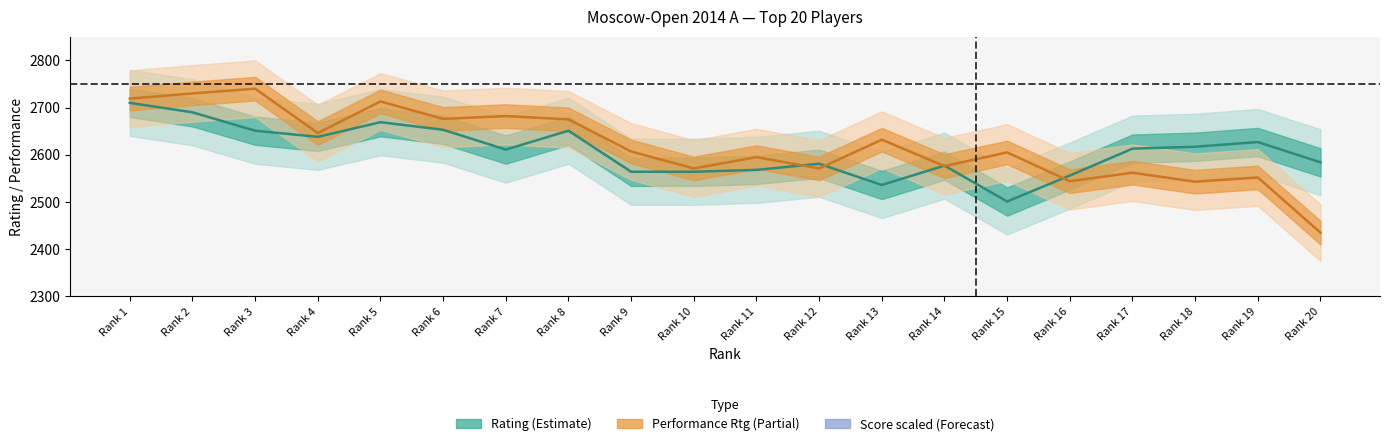

Reading left to right, transcribe all the data shown in this chart.

Rating: 2710	2690	2651	2638	2669	2653	2611	2651	2564	2564	2568	2581	2536	2577	2501	2556	2613	2617	2627	2584
Score: 4760	4760	4760	4760	4570	4570	4570	4570	4570	4570	4570	4570	4570	4570	4570	4570	4570	4570	4570	4570
Rp: 2719	2730	2740	2646	2713	2676	2682	2675	2607	2571	2595	2571	2632	2576	2605	2544	2562	2543	2552	2435